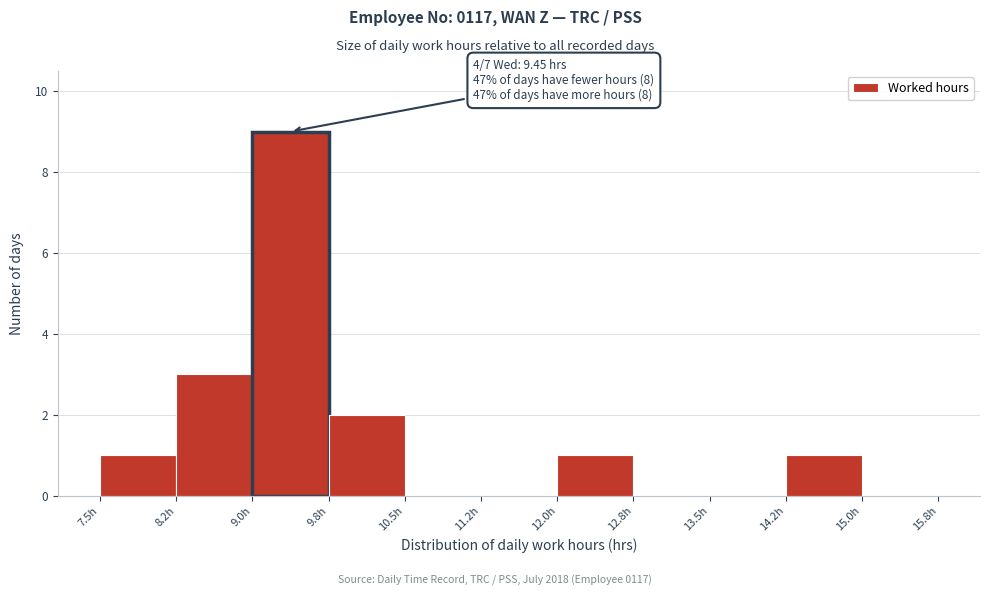

Over which range of the x-axis is the bar tallest?

9.00 to 9.75